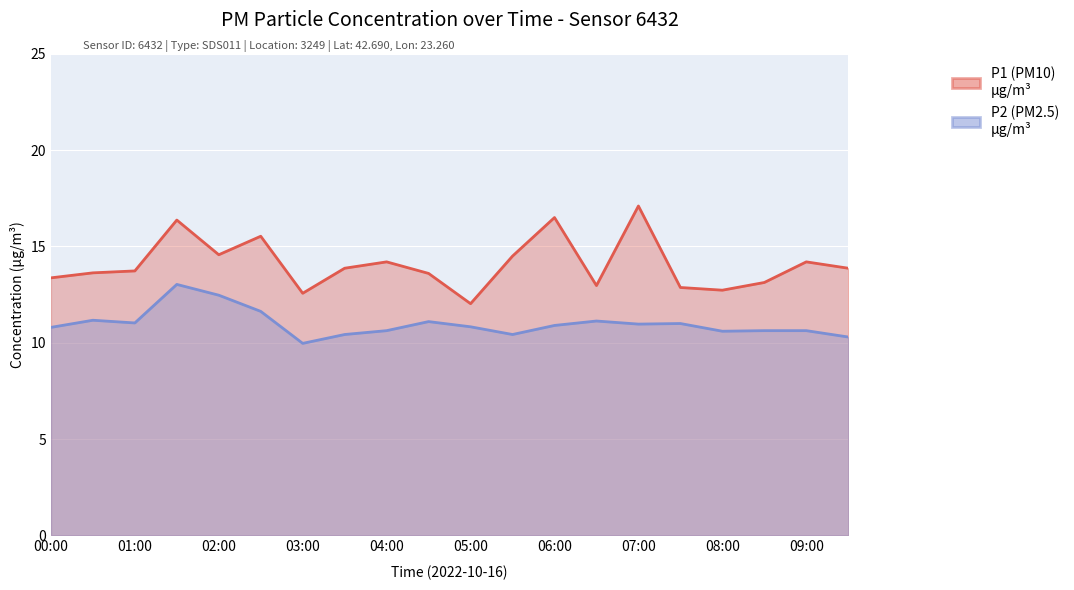

What is the difference between the maximum and minimum values in the P1 series?

5.1